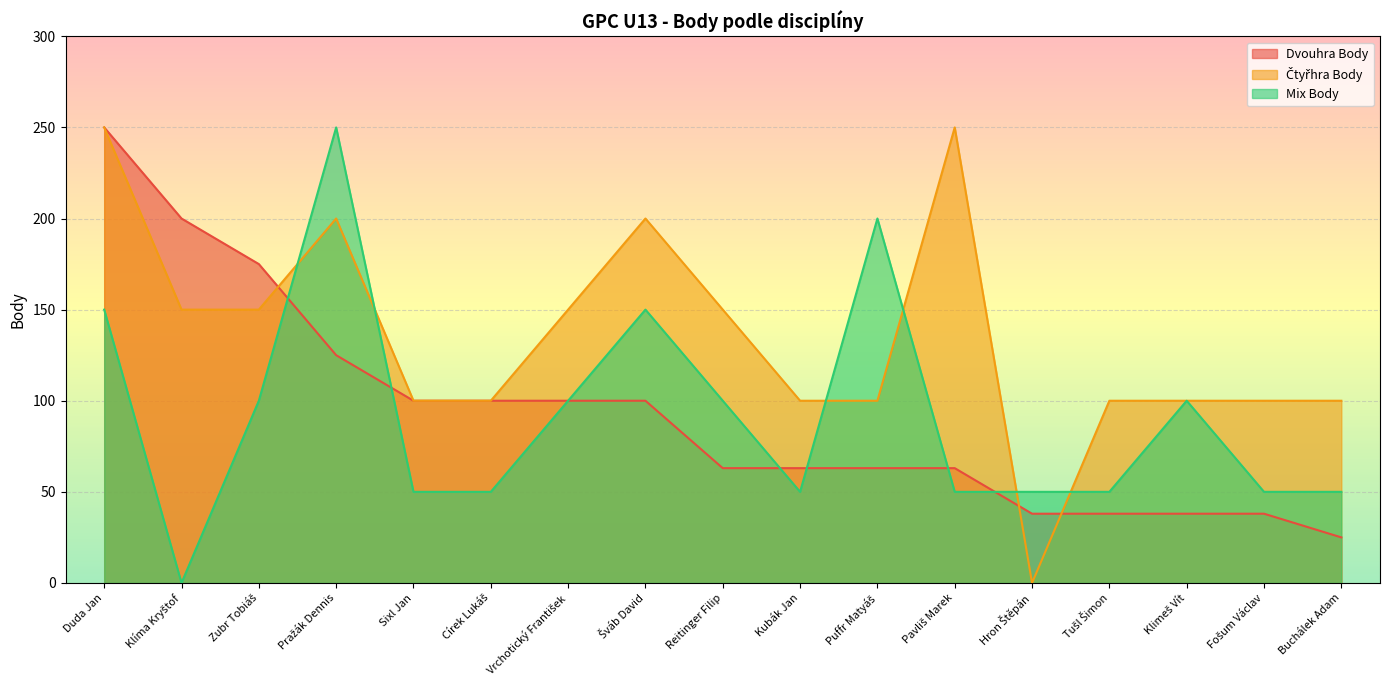

How many intersections are there between Mix Body and Dvouhra Body?

6